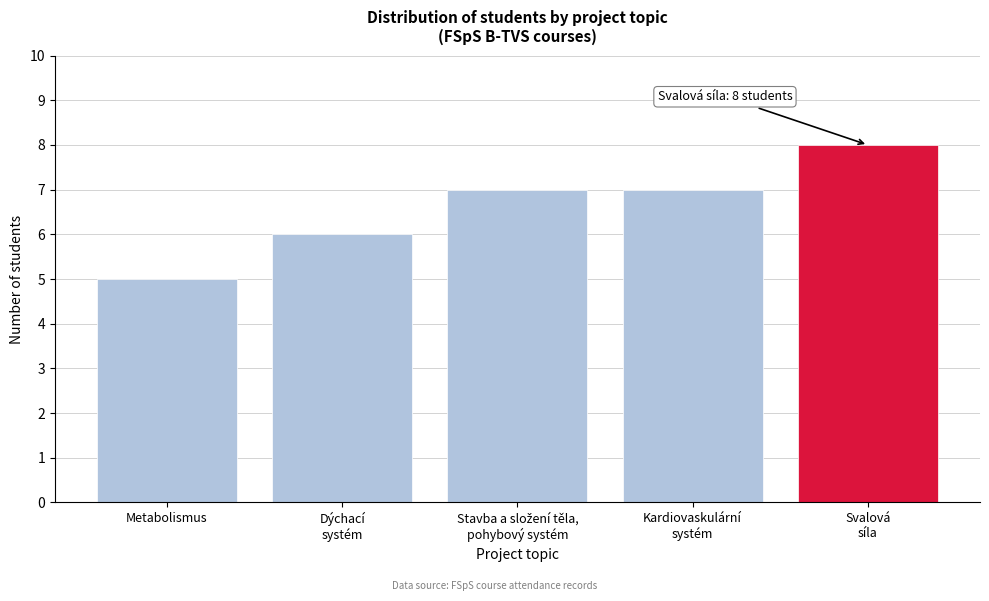

Reading left to right, what are all the values shown in this chart?

5	6	7	7	8